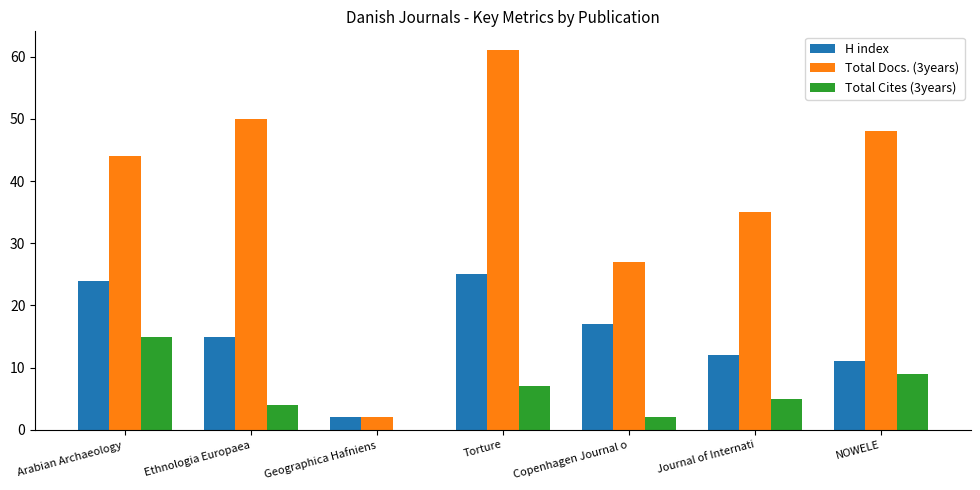

The H index series shows 33 at Torture. True or false?

False